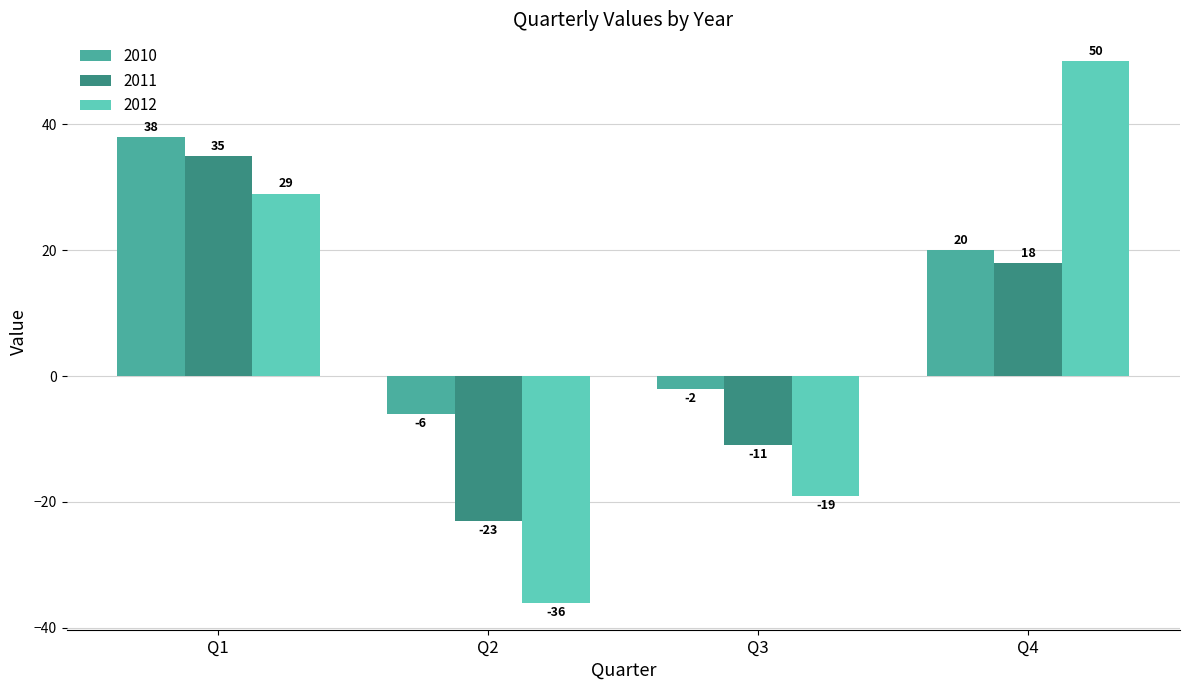

List the labels in order of 2010 value, smallest first.

Q2, Q3, Q4, Q1